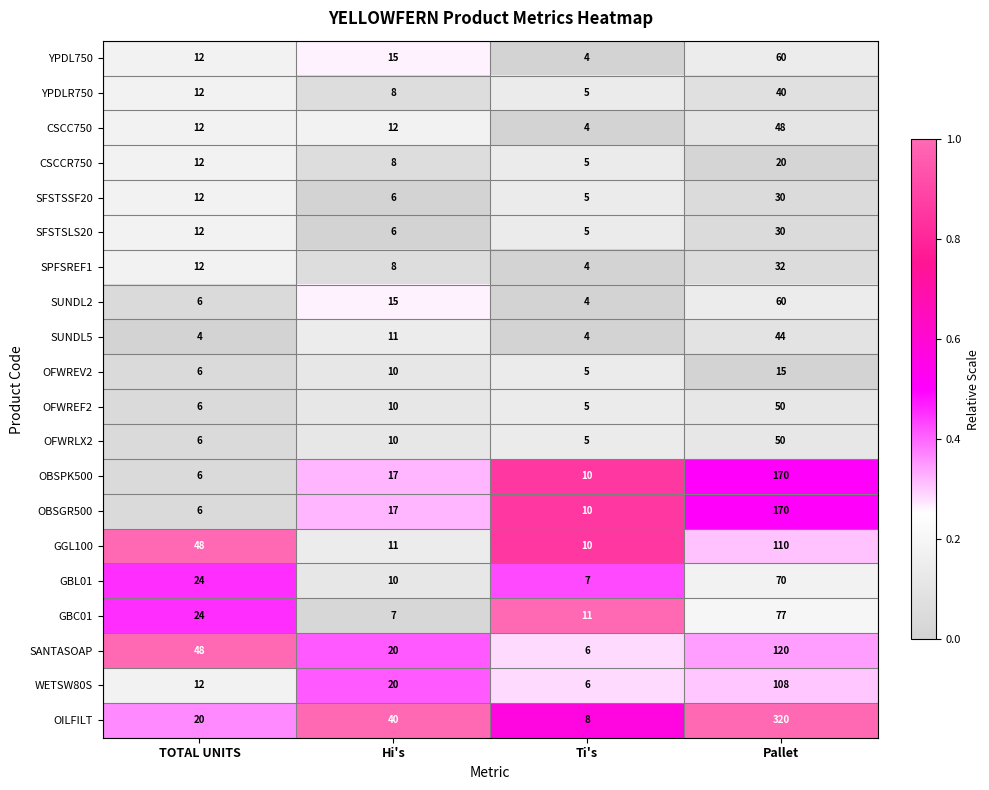

Between TOTAL UNITS and Ti's, which series saw the biggest shift?

SANTASOAP